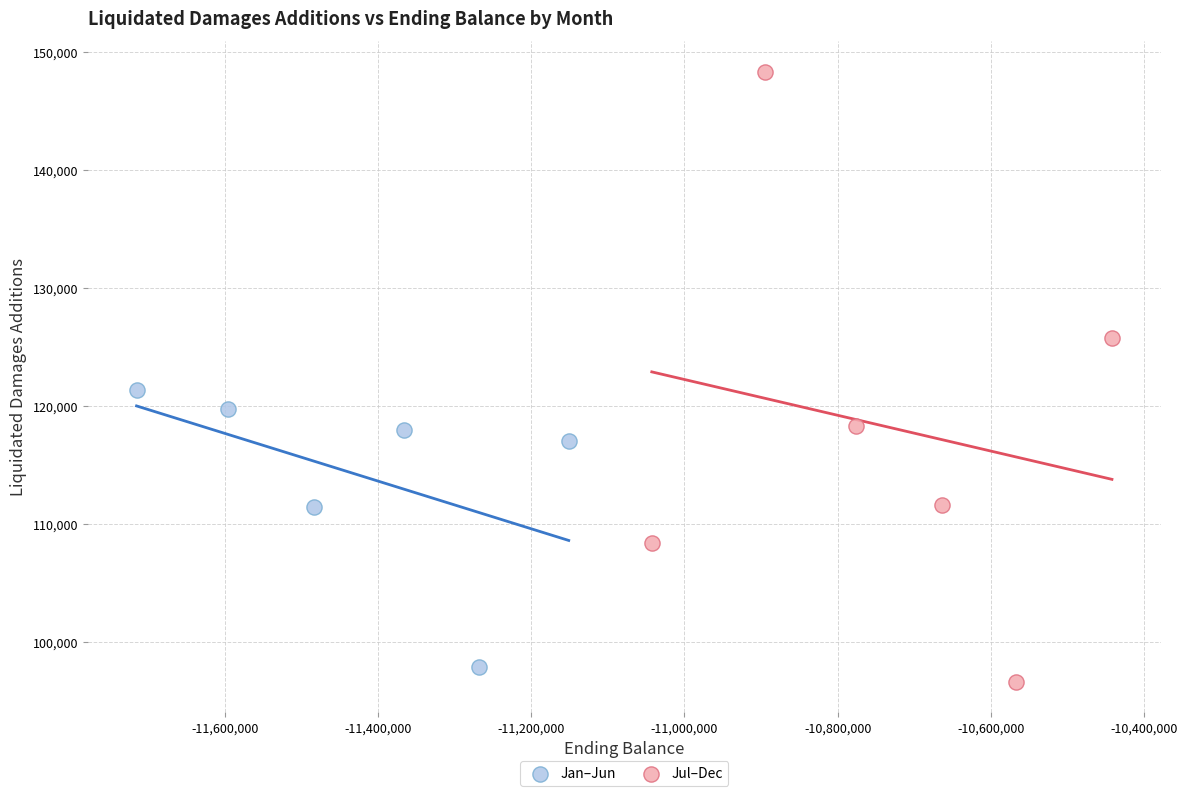

Which series has the largest Y range (max minus min)?

Jul–Dec